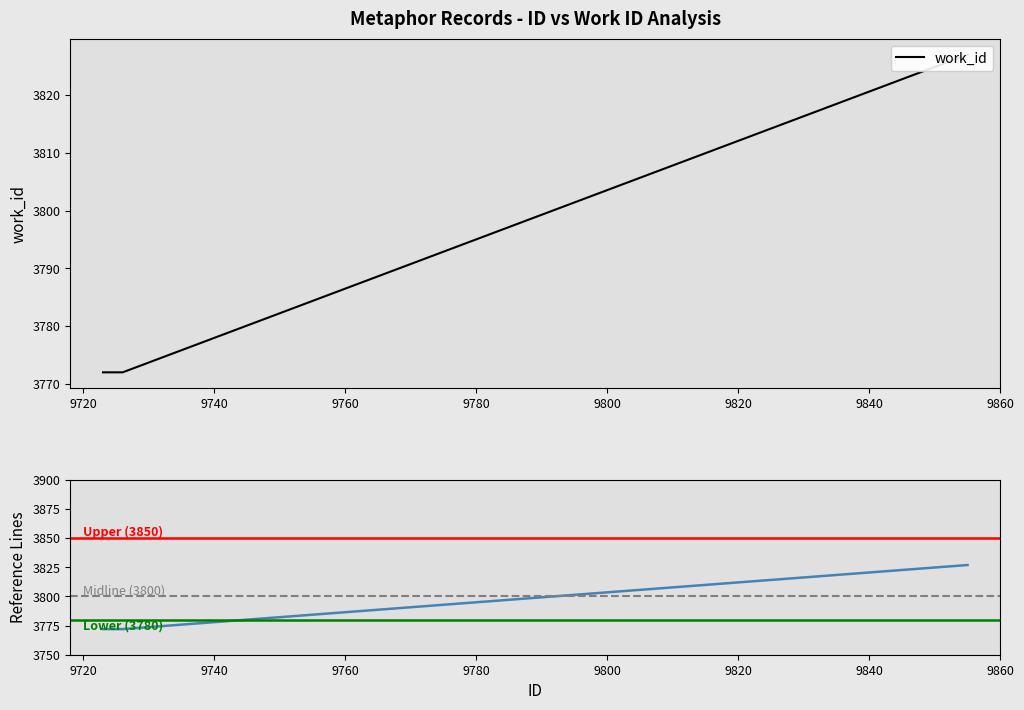

Is this an area chart (filled region under the line)?

No